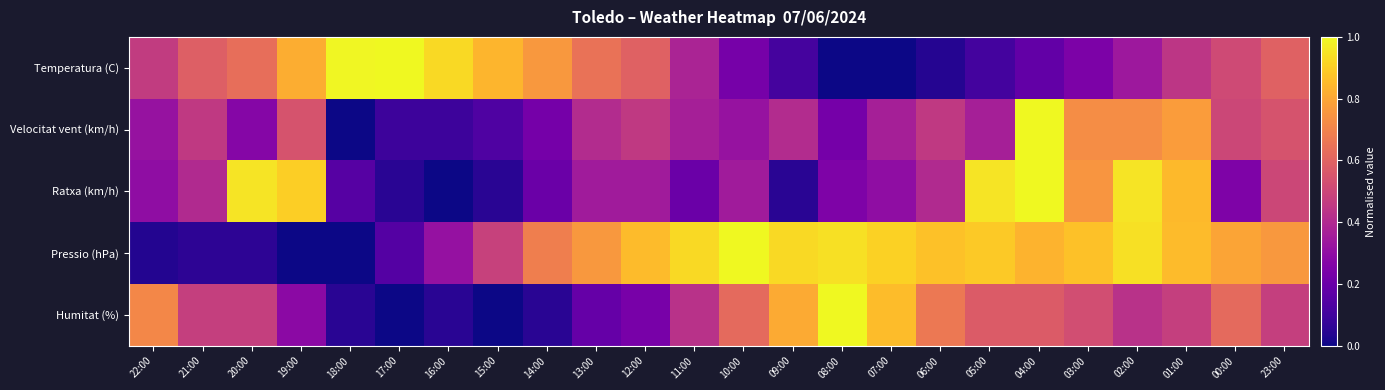

Which series changed the most between 11:00 and 09:00?

Humitat (%)